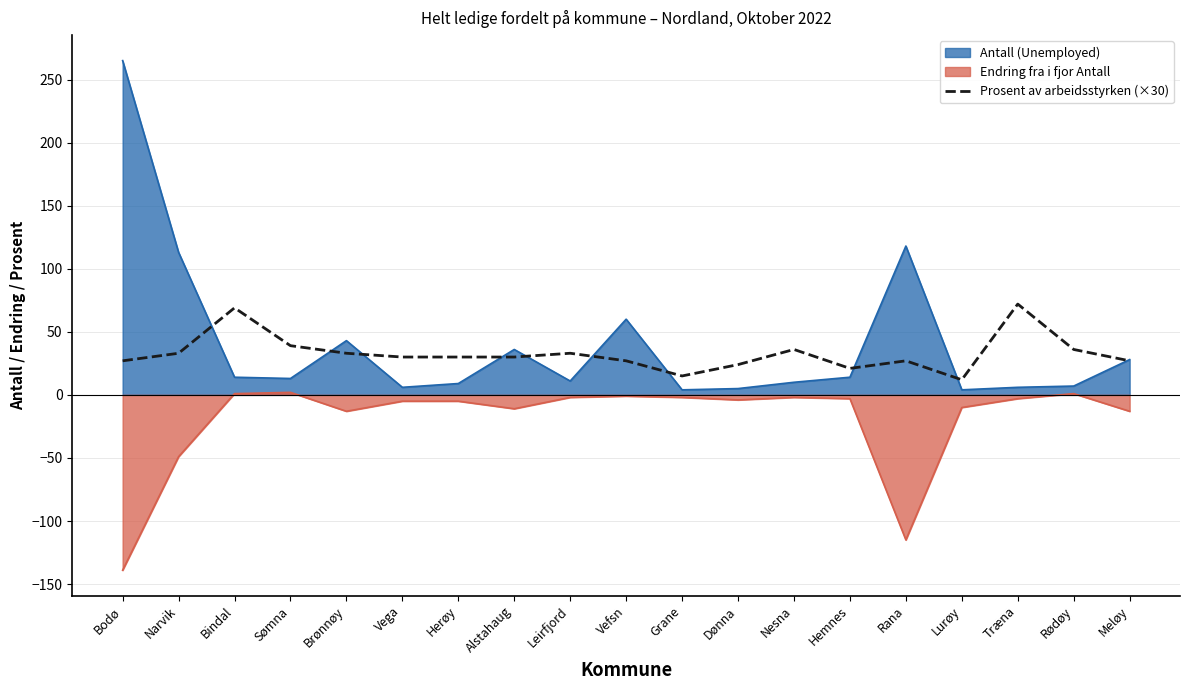

Reading left to right, extract all data points from this chart.

Bodø=27	Narvik=33	Bindal=69	Sømna=39	Brønnøy=33	Vega=30	Herøy=30	Alstahaug=30	Leirfjord=33	Vefsn=27	Grane=15	Dønna=24	Nesna=36	Hemnes=21	Rana=27	Lurøy=12	Træna=72	Rødøy=36	Meløy=27